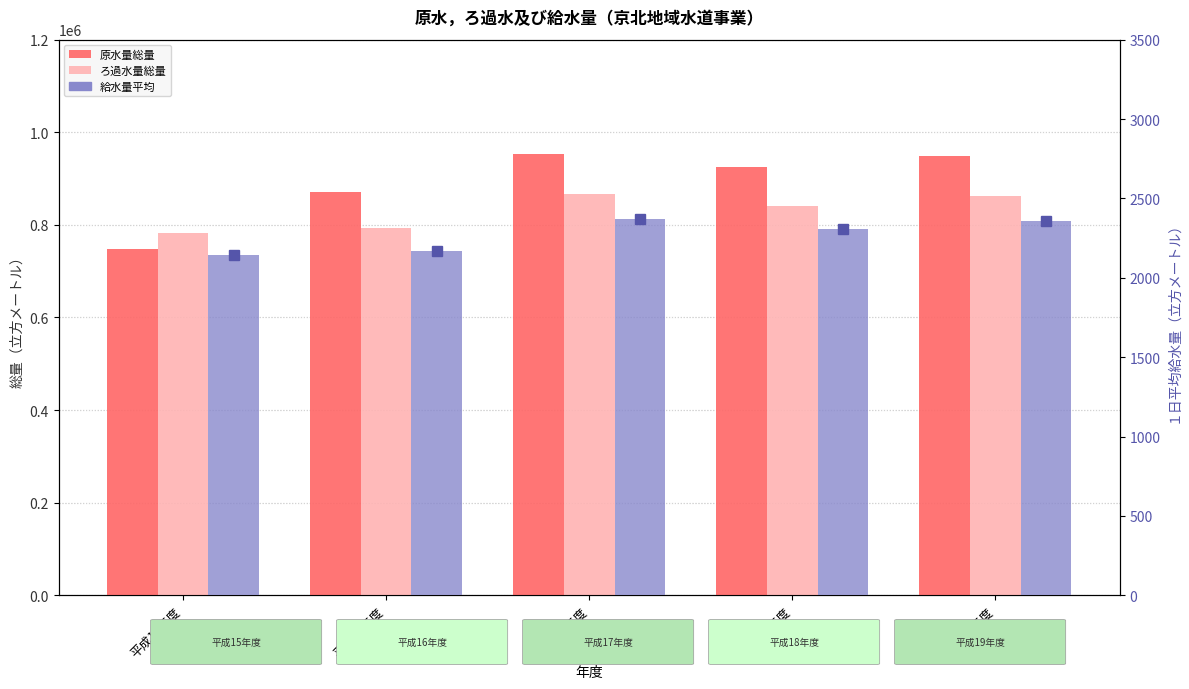

Which label corresponds to the largest value in the chart?

平成17年度